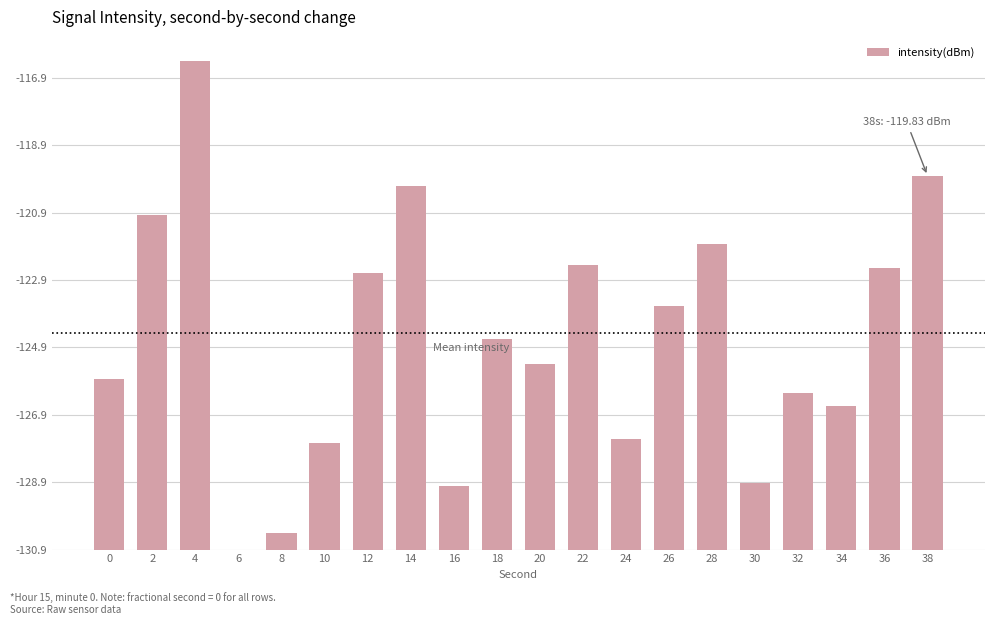

True or false: the data shows 2.9 at 30.

False